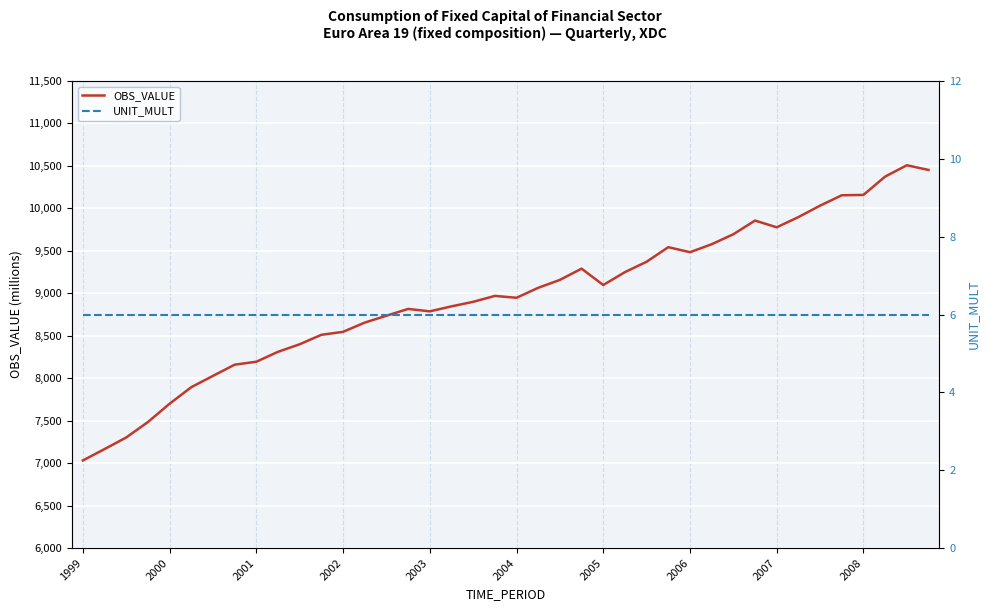

What is the difference between the highest and lowest values at 17?

8840.0